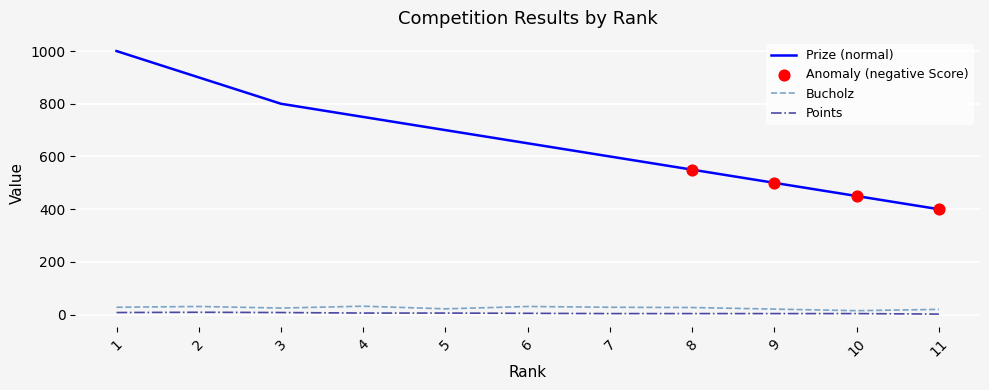

At how many categories does at least one series exceed 691?

5